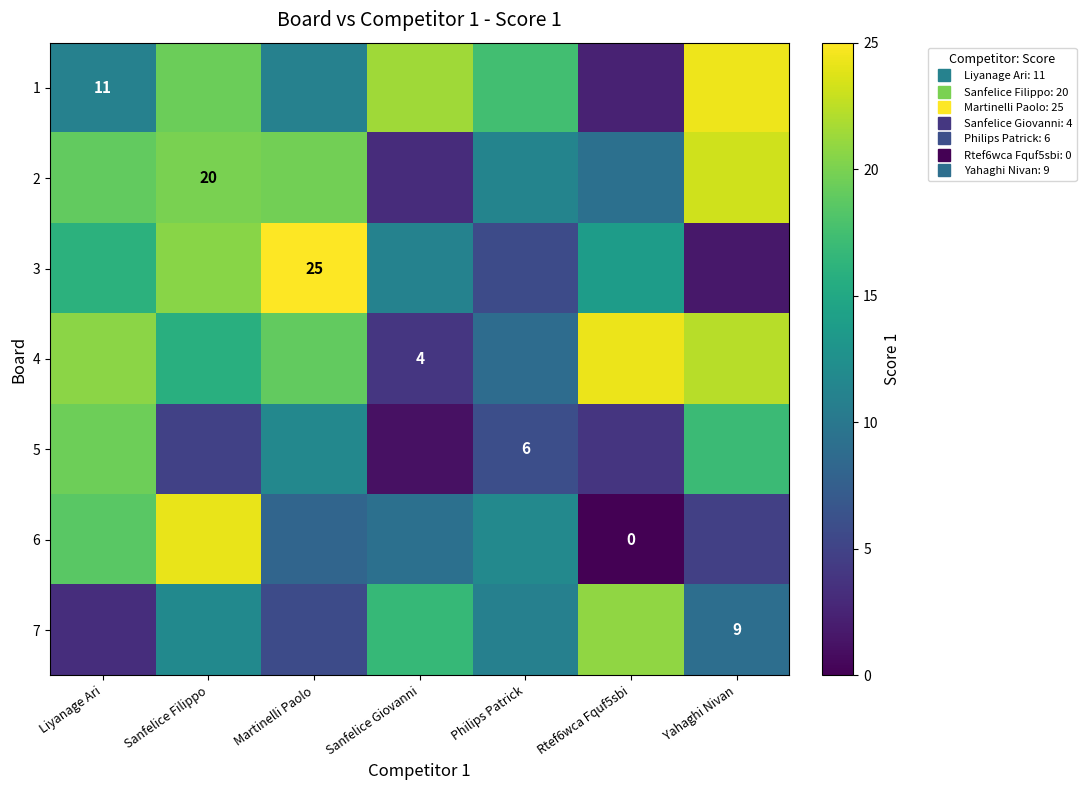

What is the difference between the highest and lowest values at Sanfelice Giovanni?

20.4